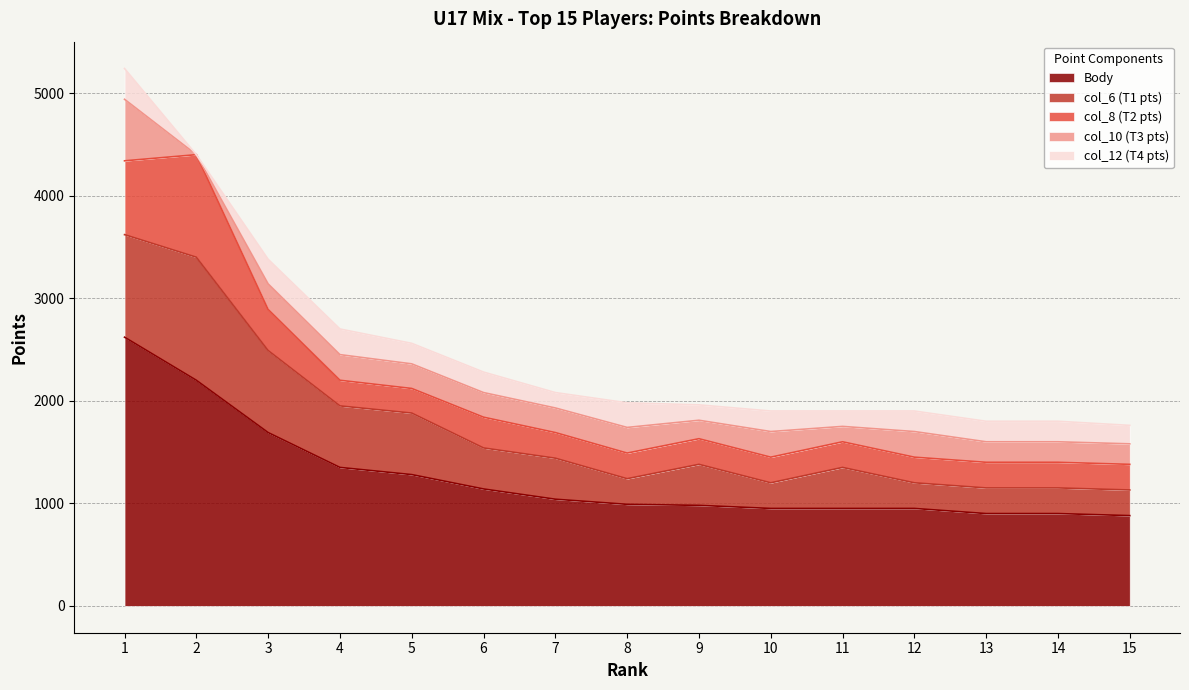

Reading right to left, what are all the values shown in this chart?

Body: 15=880	14=900	13=900	12=950	11=950	10=950	9=980	8=990	7=1040	6=1140	5=1280	4=1350	3=1690	2=2200	1=2620
col_6 (T1 pts): 15=250	14=250	13=250	12=250	11=400	10=250	9=400	8=250	7=400	6=400	5=600	4=600	3=800	2=1200	1=1000
col_8 (T2 pts): 15=250	14=250	13=250	12=250	11=250	10=250	9=250	8=250	7=250	6=300	5=240	4=250	3=400	2=1000	1=720
col_10 (T3 pts): 15=200	14=200	13=200	12=250	11=150	10=250	9=180	8=250	7=240	6=240	5=240	4=250	3=250	2=0	1=600
col_12 (T4 pts): 15=180	14=200	13=200	12=200	11=150	10=200	9=150	8=240	7=150	6=200	5=200	4=250	3=240	2=0	1=300